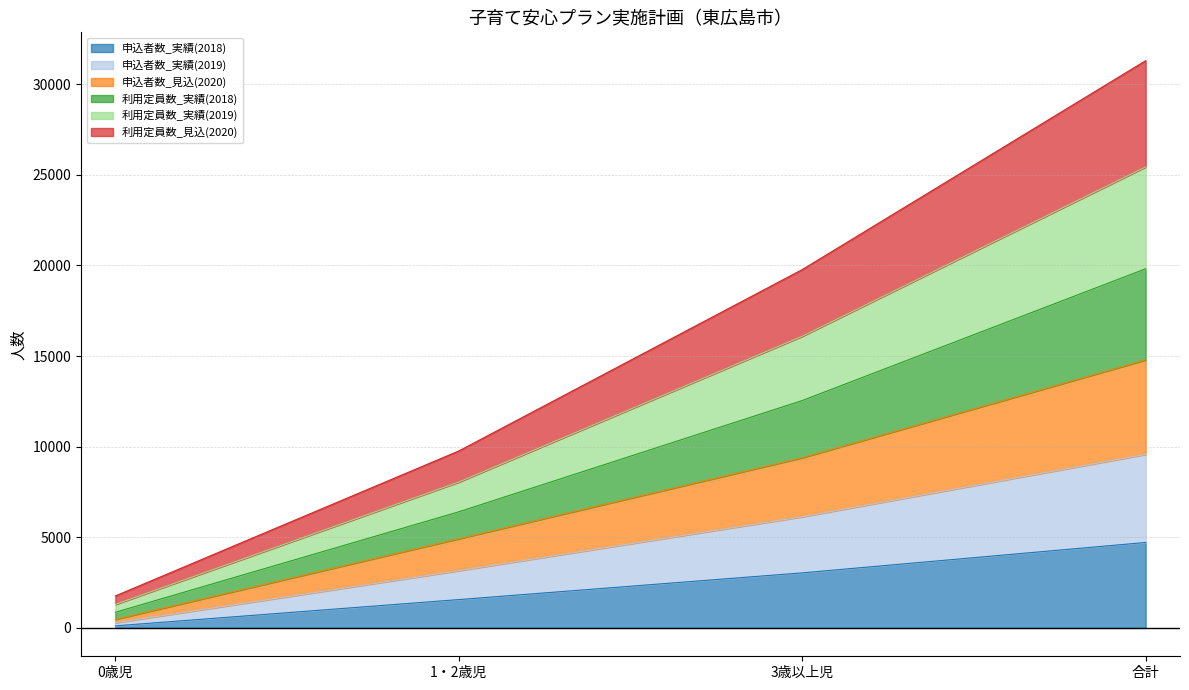

True or false: 申込者数_実績(2018) has a value of 114 at 0歳児.

True